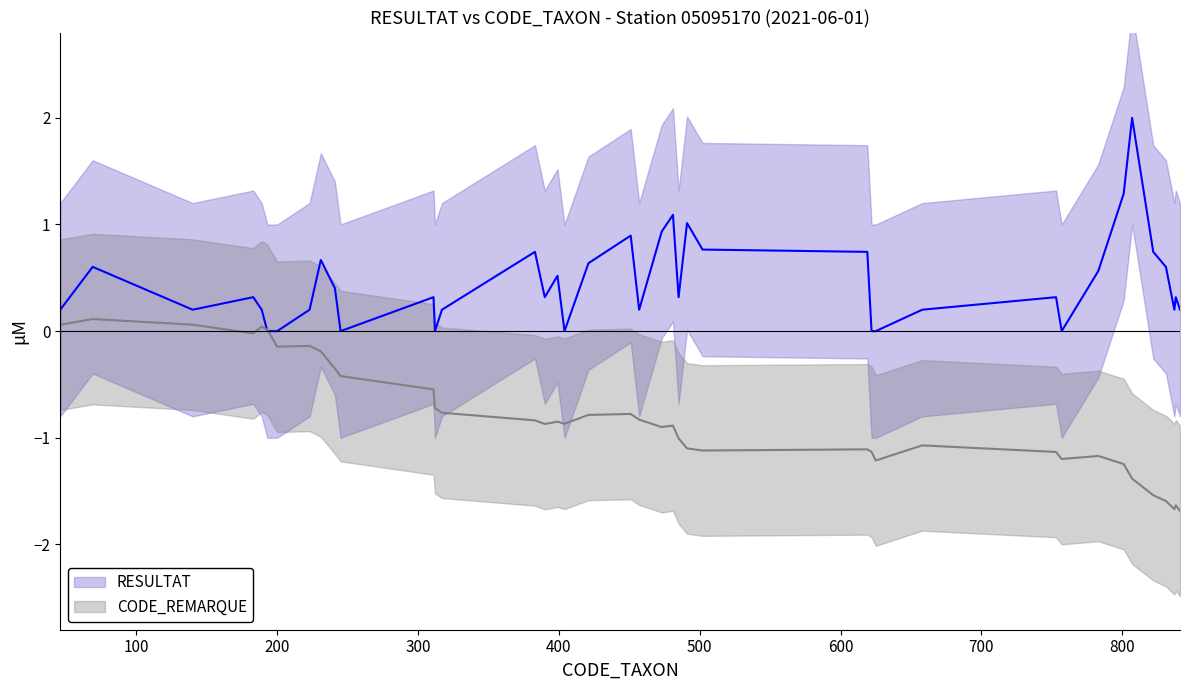

List the series in order of their peak value, lowest first.

CODE_REMARQUE, RESULTAT